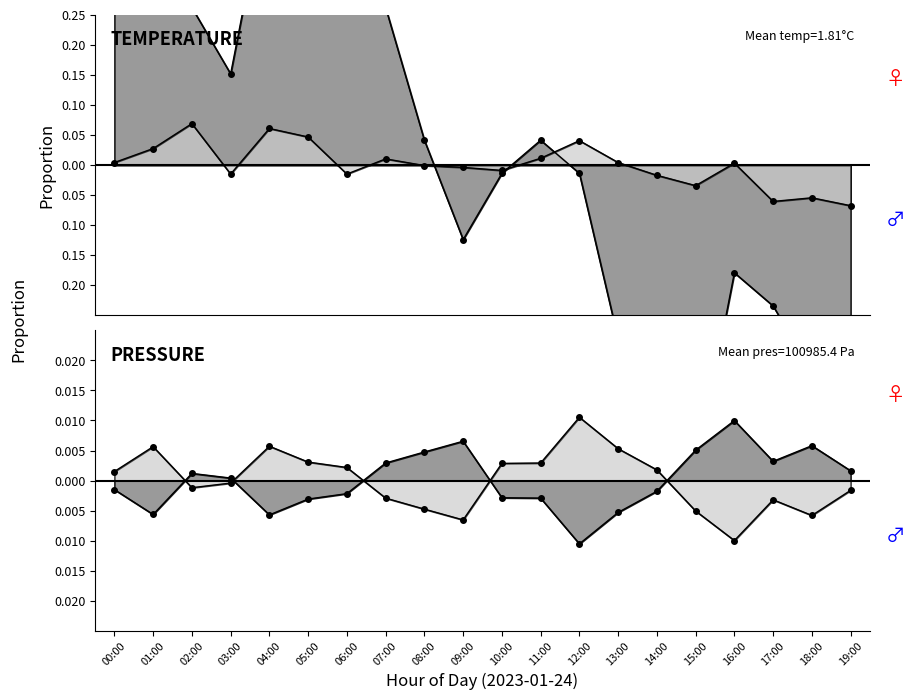

True or false: humidity and pressure_norm intersect in this chart.

True